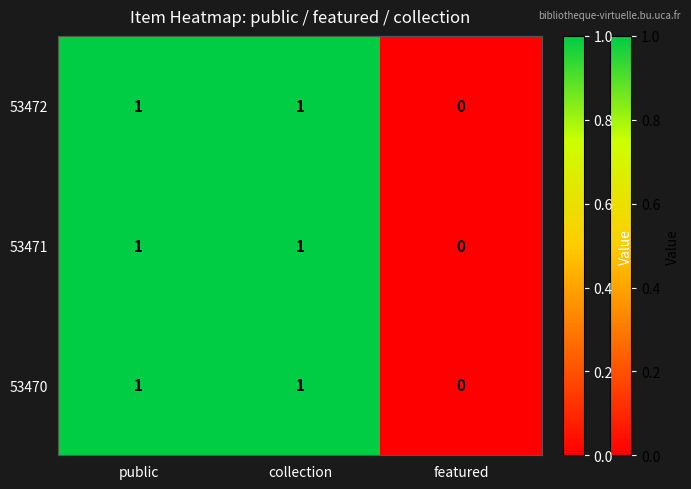

Where is 53470 nearest to the value 0?

featured